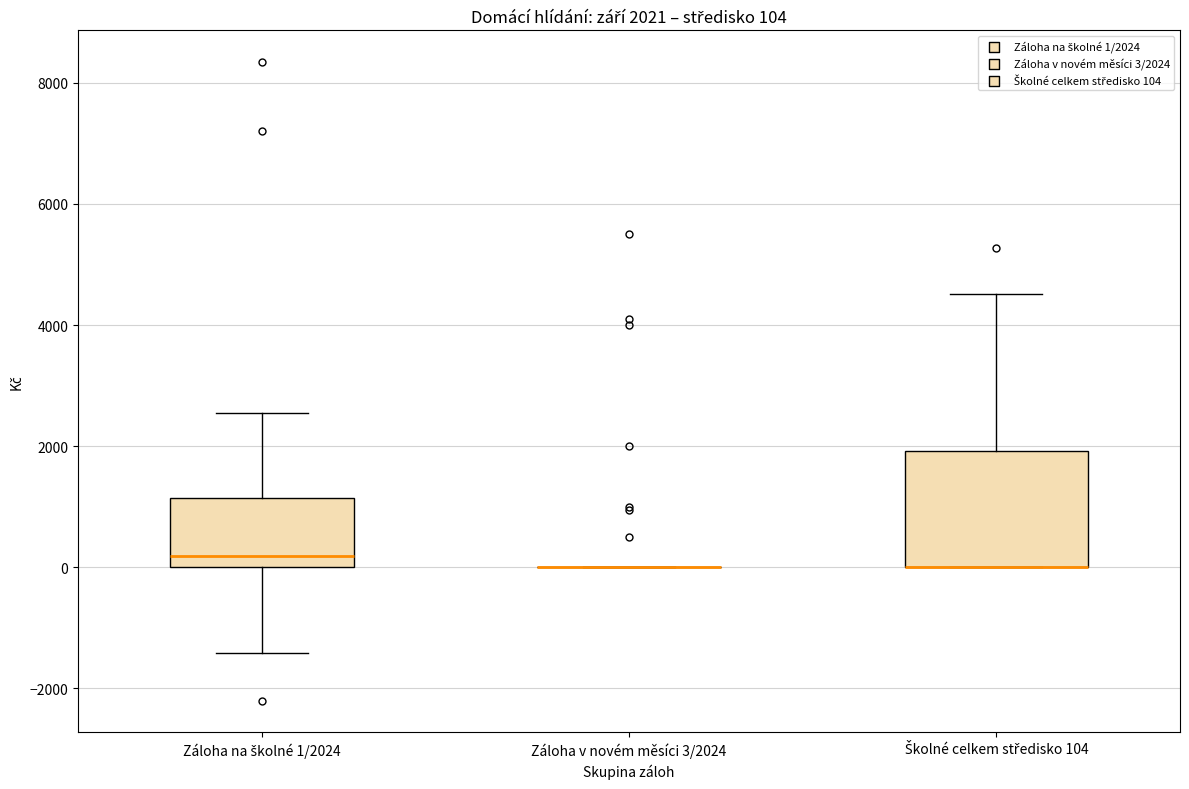

Comparing the boxes themselves (not the whiskers), which one is the tallest?

Školné celkem středisko 104